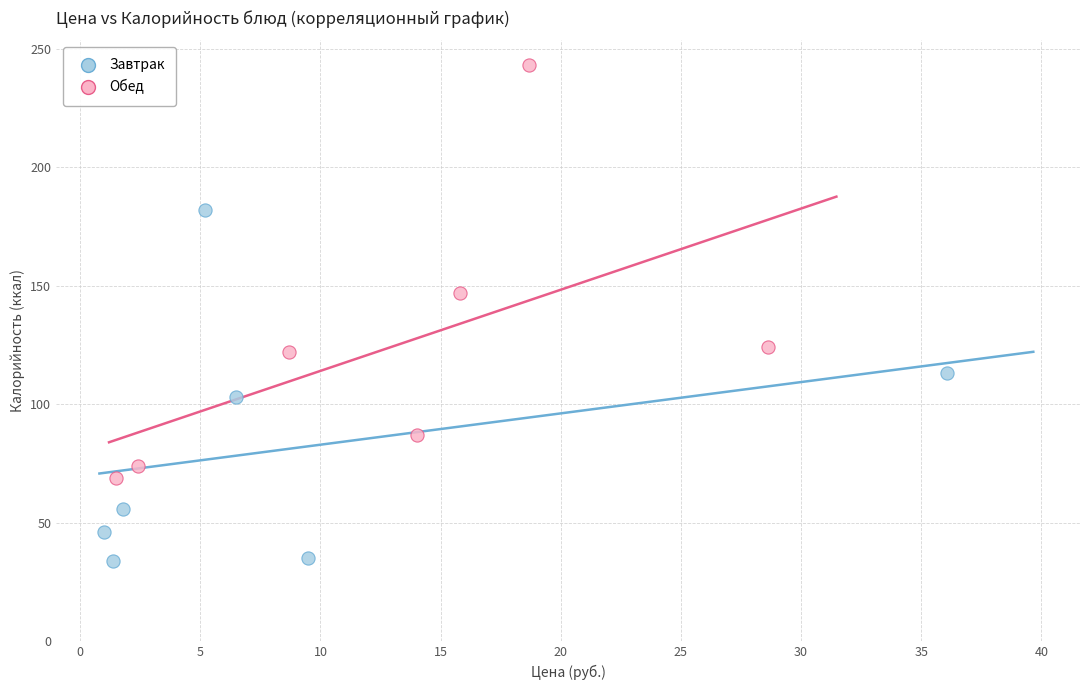

Which series contains the highest Y value?

Обед